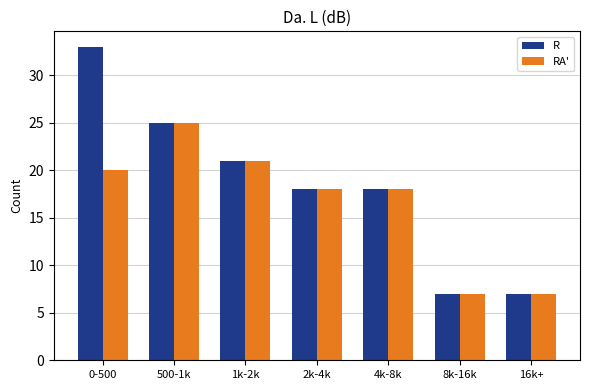

Reading left to right, list all the values displayed in this chart.

R: 33	25	21	18	18	7	7
RA': 20	25	21	18	18	7	7